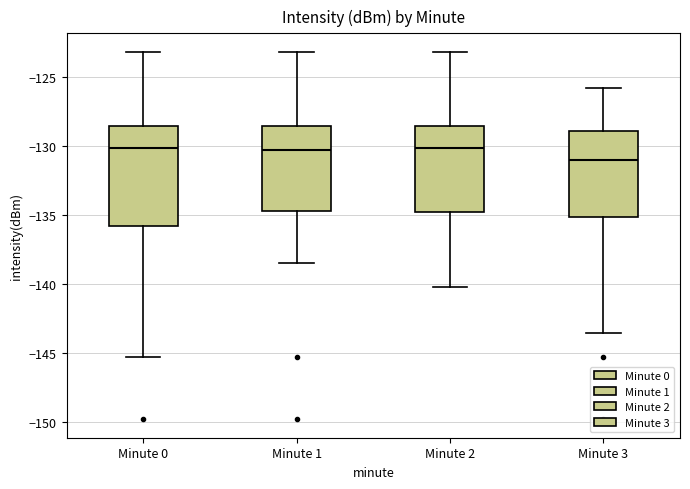

Where does the lower whisker of the box for Minute 1 end on the y-axis? The values are not printed on the chart, so give them approximately, as read against the axis.

-138.5